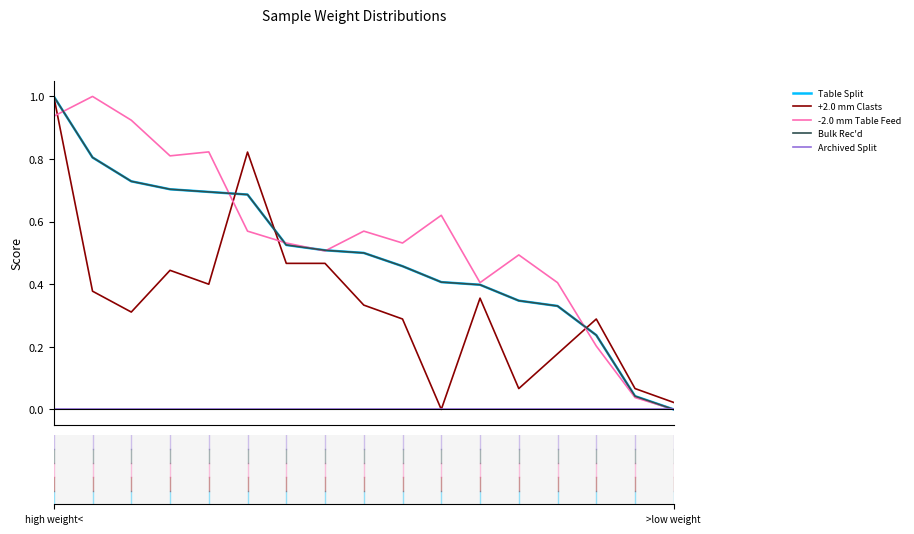

Rank the series by their maximum value, from lowest to highest.

Archived Split, Table Split, +2.0 mm Clasts, -2.0 mm Table Feed, Bulk Rec'd